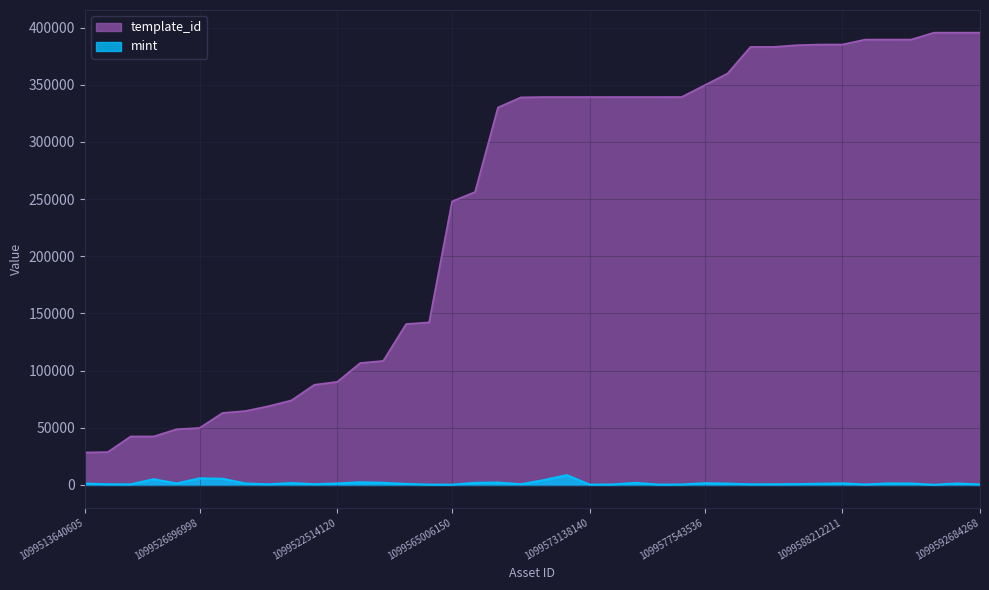

Does the chart display data point markers on the line(s)?

No